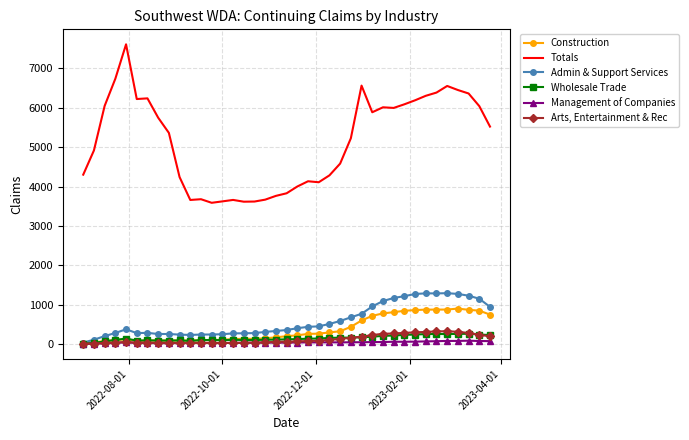

Which series has the widest spread of values?

Totals